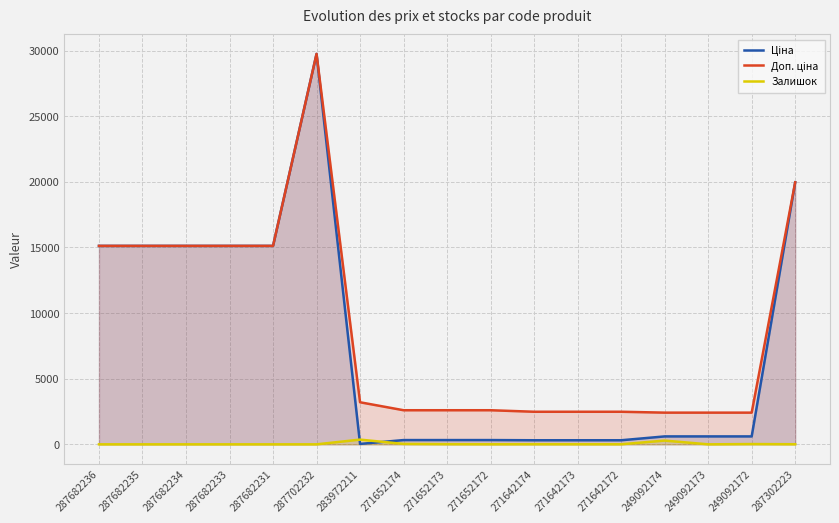

True or false: Залишок has a value of 142.9 at 287682233.

False